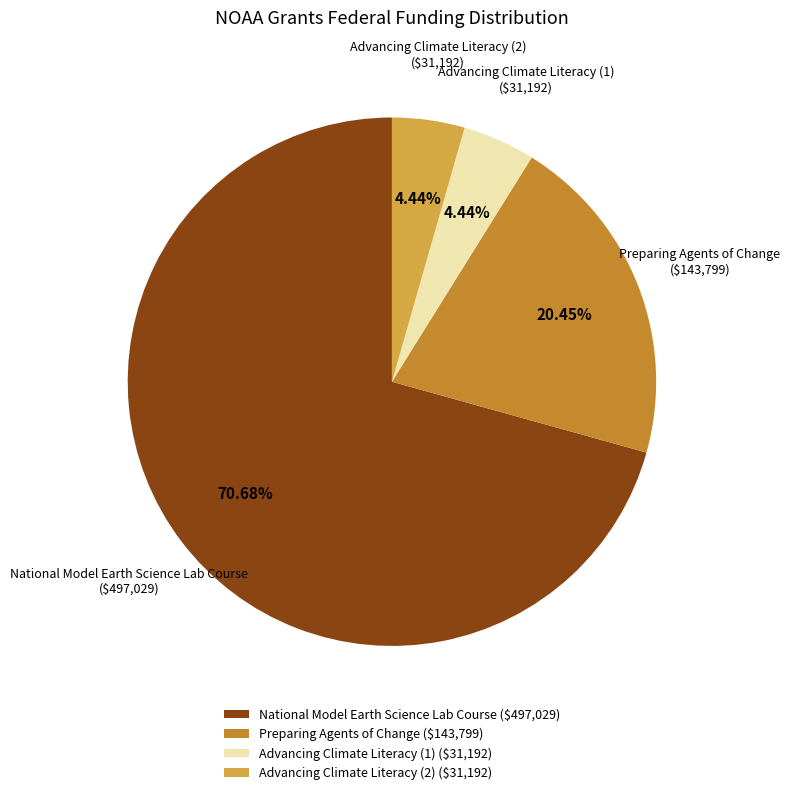

Which category accounts for the majority?

National Model Earth Science Lab Course ($497,029)